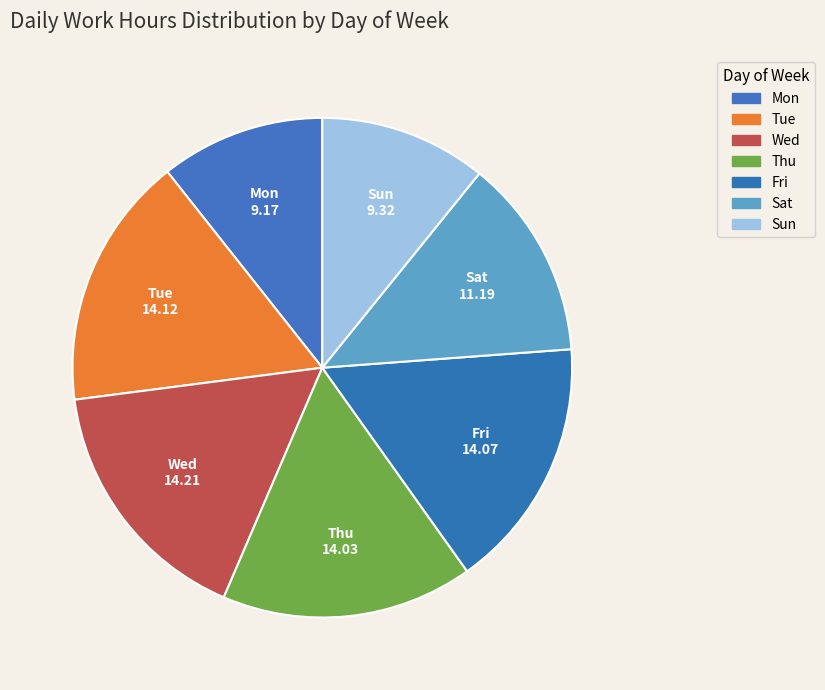

The Thu slice represents 10% of the pie. True or false?

False